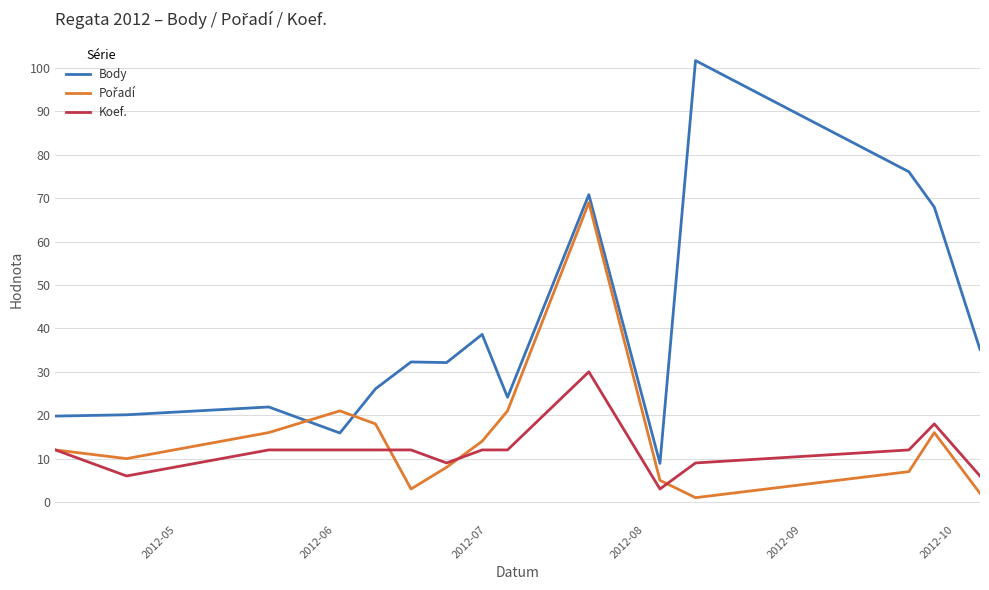

True or false: Body and Koef. intersect in this chart.

False